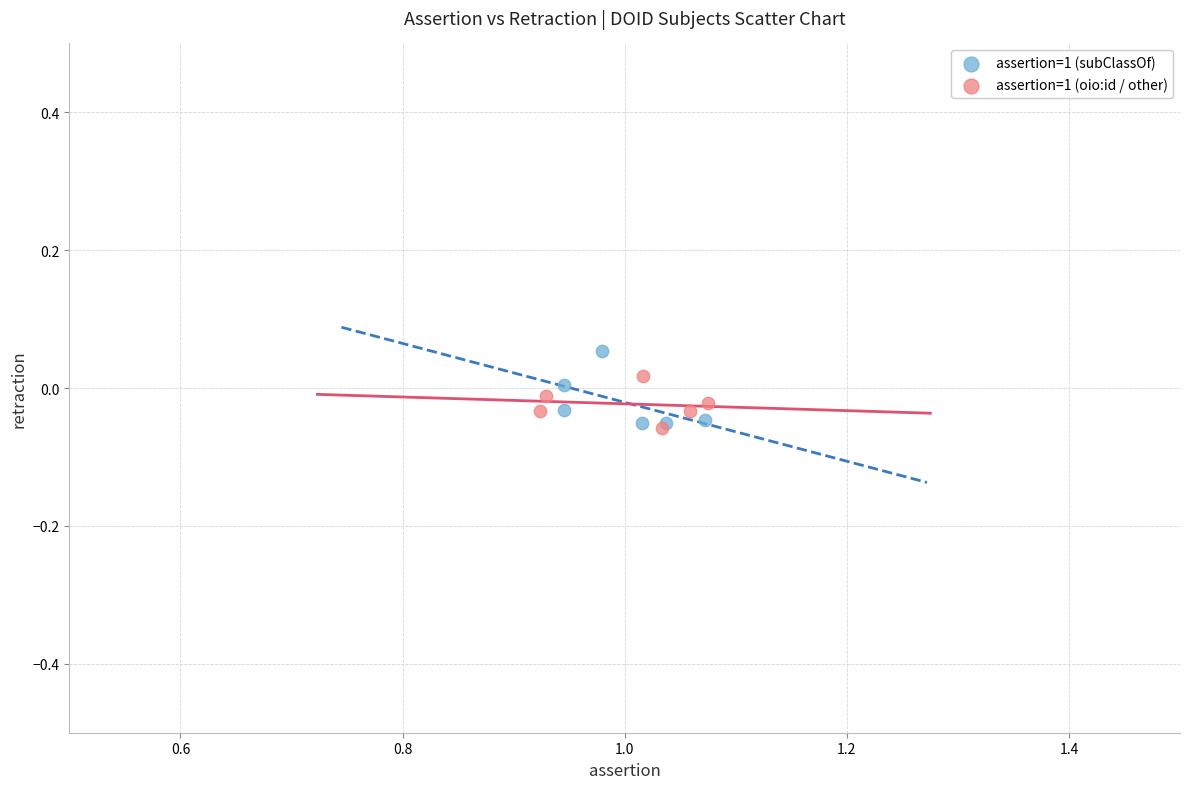

Which series has the widest spread of Y values?

assertion=1 (subClassOf)